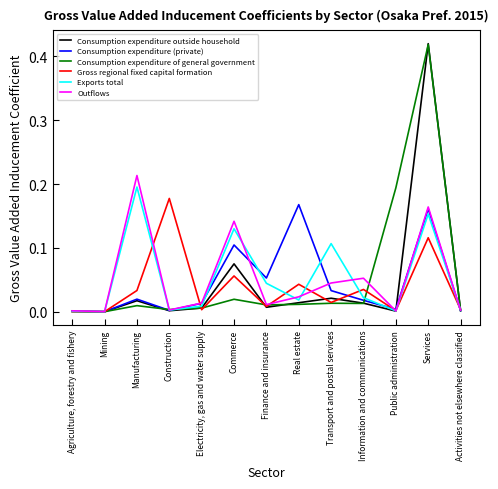

What is the sum of all Exports total values?

0.7